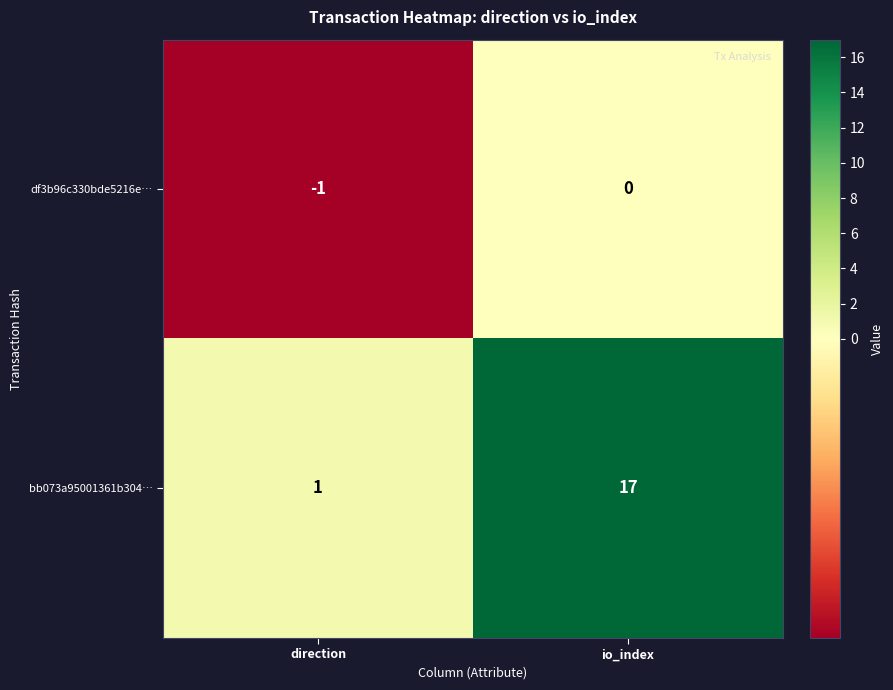

Reading right to left, list all the values displayed in this chart.

df3b96c330bde5216e…: 0	-1
bb073a95001361b304…: 17	1